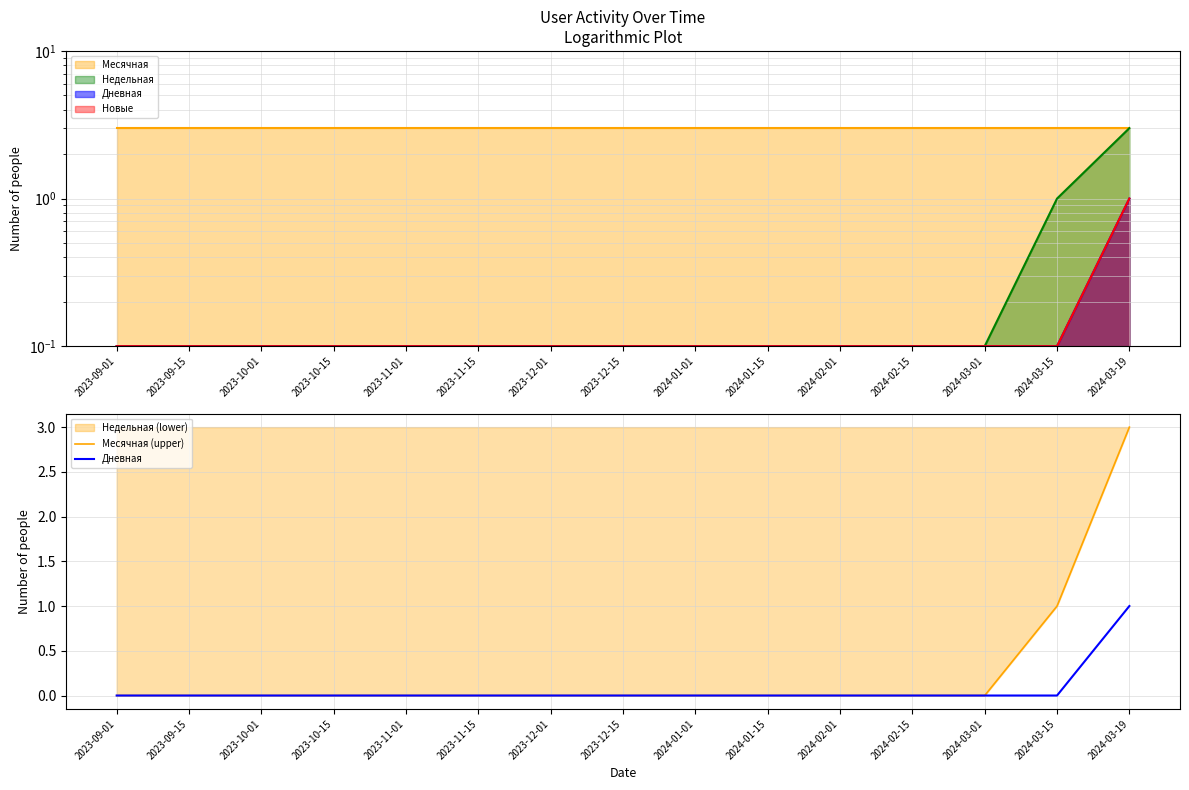

True or false: Месячная (upper) has more than 0 interior local peaks.

False